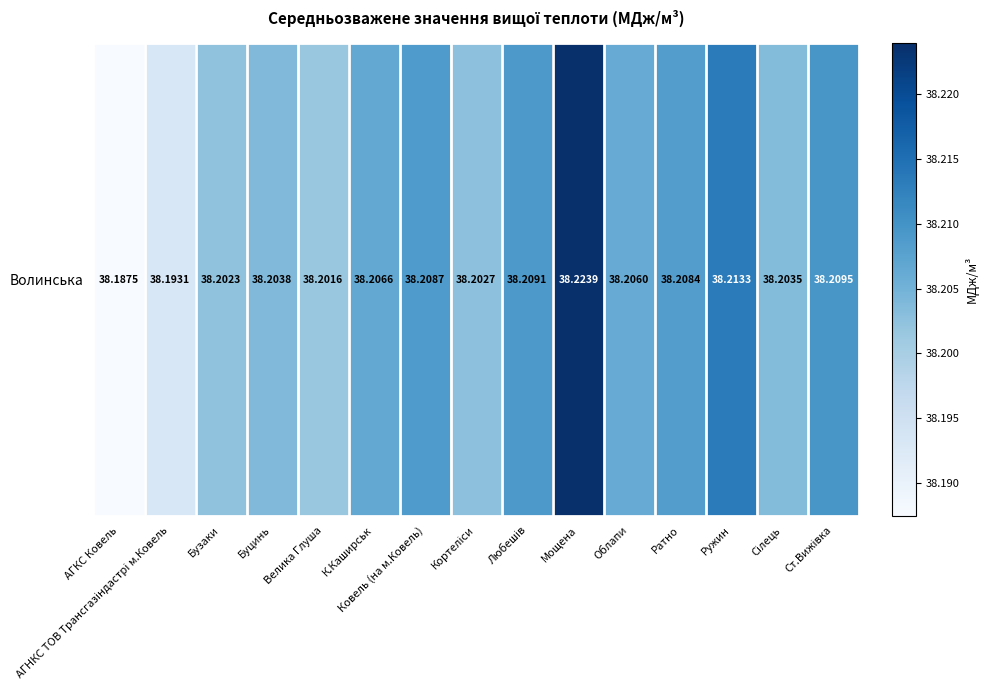

List the labels in order of value, largest first.

Мощена, Ружин, Ст.Вижівка, Любешів, Ковель (на м.Ковель), Ратно, К.Каширськ, Облапи, Буцинь, Сілець, Кортеліси, Бузаки, Велика Глуша, АГНКС ТОВ Трансгазiндастрi м.Ковель, АГКС Ковель